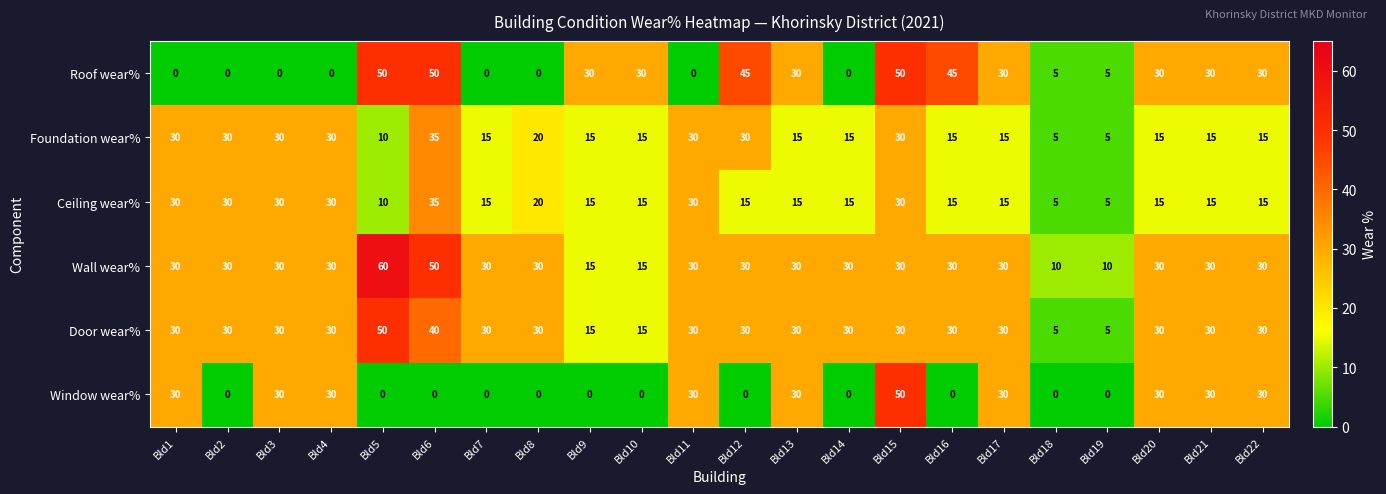

How many distinct data groups are displayed?

6